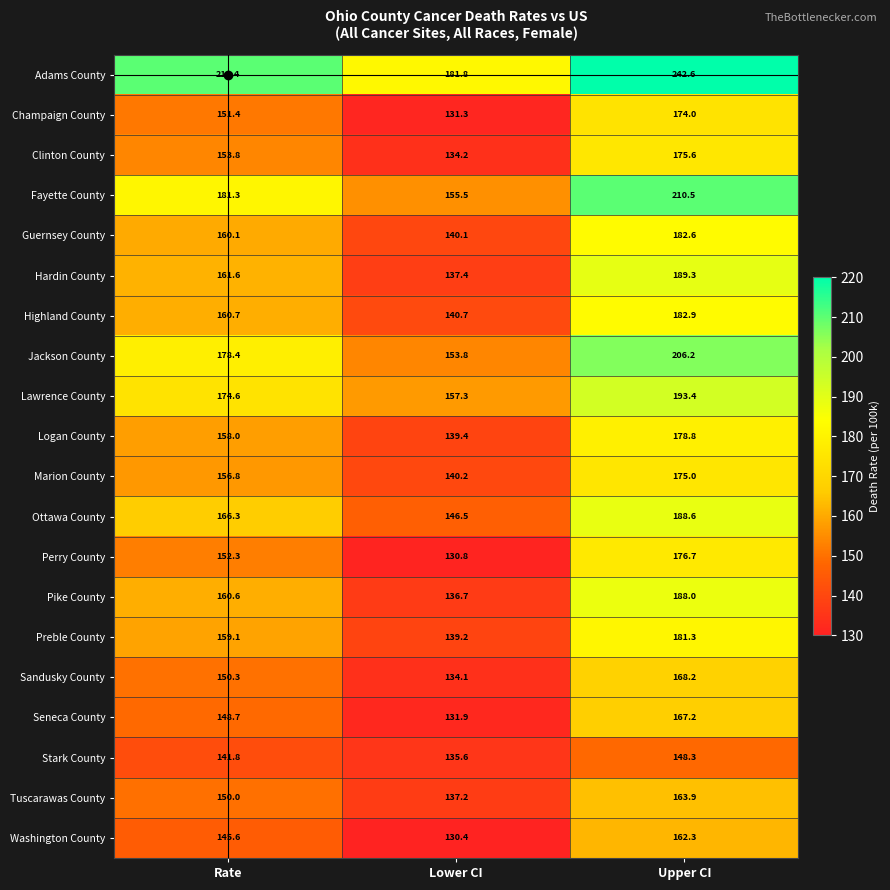

How many values in the Seneca County series exceed 148?

2